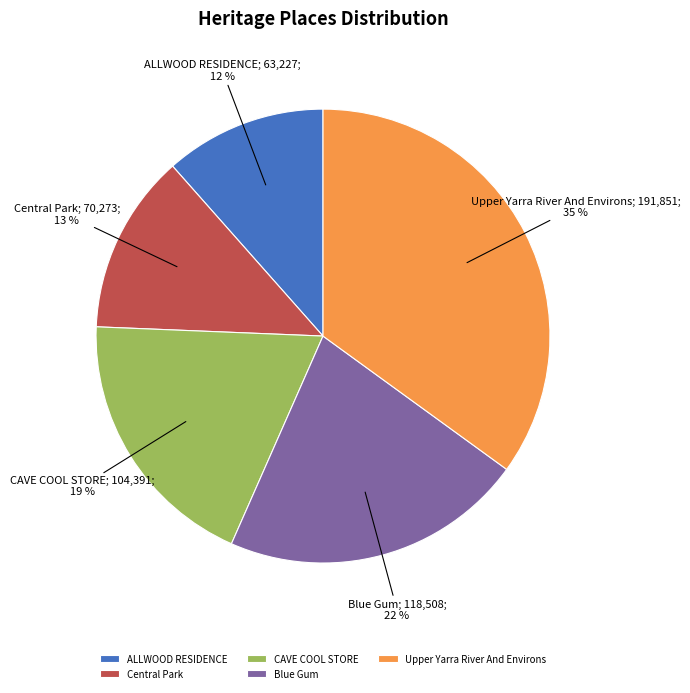

Rank the categories by value from highest to lowest.

Upper Yarra River And Environs, Blue Gum, CAVE COOL STORE, Central Park, ALLWOOD RESIDENCE